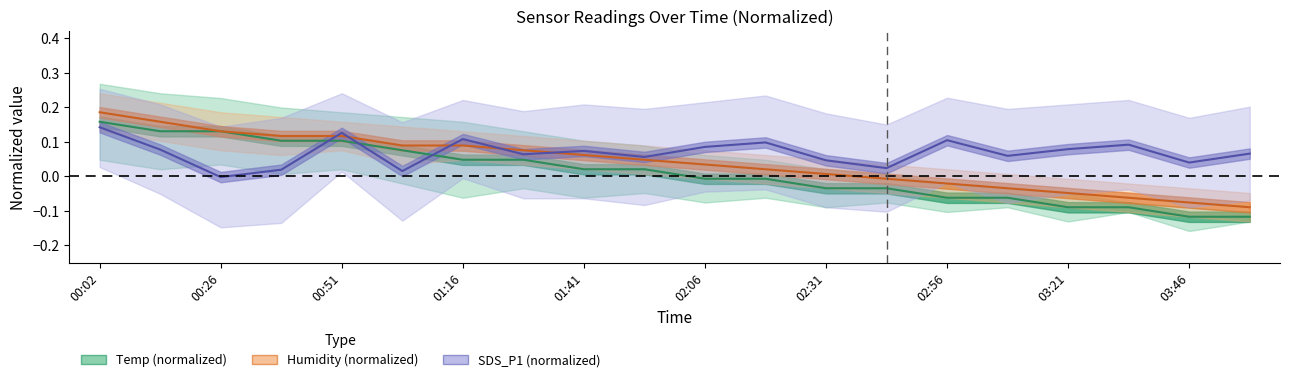

Reading left to right, transcribe all the data shown in this chart.

Temp: 0.2	0.1	0.1	0.1	0.1	0.1	0.0	0.0	0.0	0.0	-0.0	-0.0	-0.0	-0.0	-0.1	-0.1	-0.1	-0.1	-0.1	-0.1
Humidity: 0.2	0.2	0.1	0.1	0.1	0.1	0.1	0.1	0.1	0.0	0.0	0.0	0.0	-0.0	-0.0	-0.0	-0.0	-0.1	-0.1	-0.1
SDS_P1: 0.1	0.1	-0.0	0.0	0.1	0.0	0.1	0.1	0.1	0.1	0.1	0.1	0.0	0.0	0.1	0.1	0.1	0.1	0.0	0.1